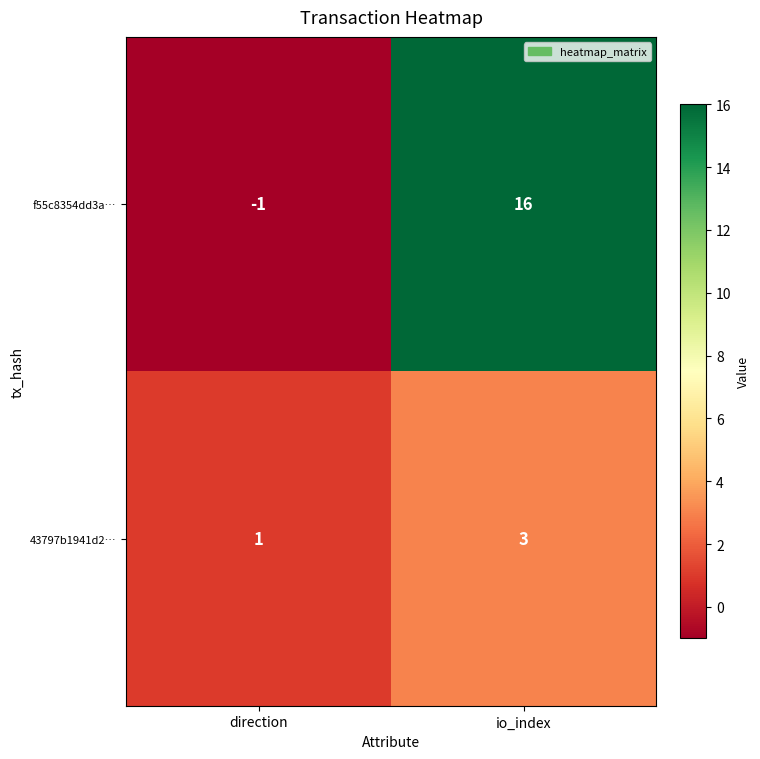

List the series in order of their overall mean, highest first.

f55c8354dd3a…, 43797b1941d2…